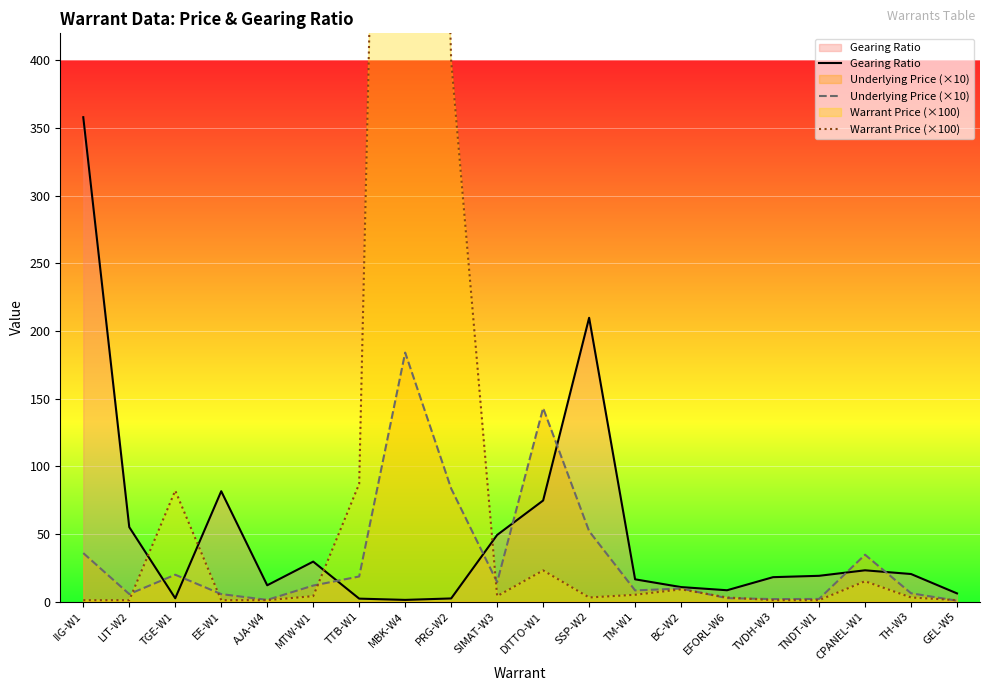

What are all the series names shown in the legend?

Gearing Ratio, Underlying Price (×10), Warrant Price (×100)